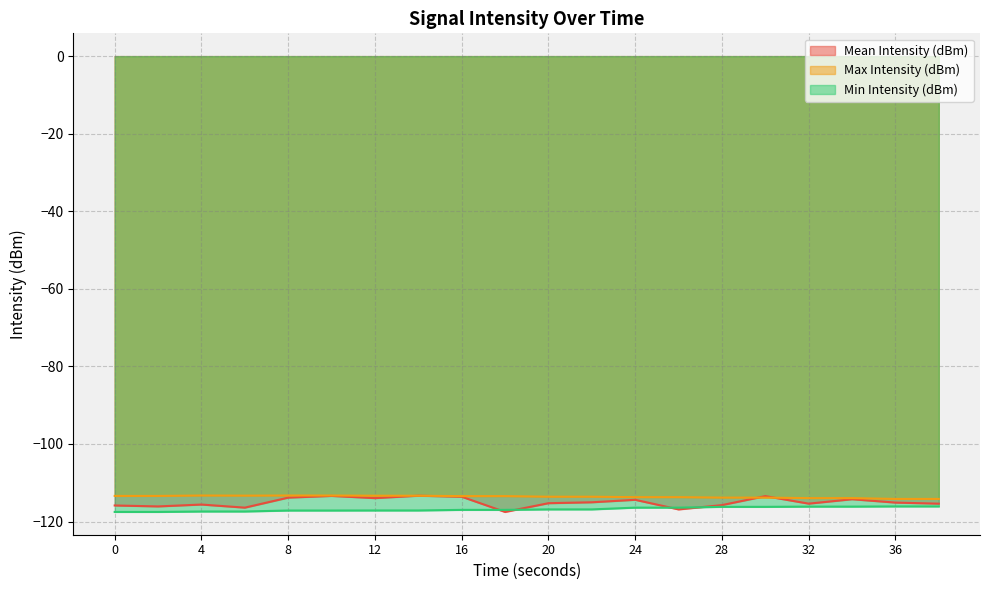

At which category does Max Intensity (dBm) reach its first local valley?

6